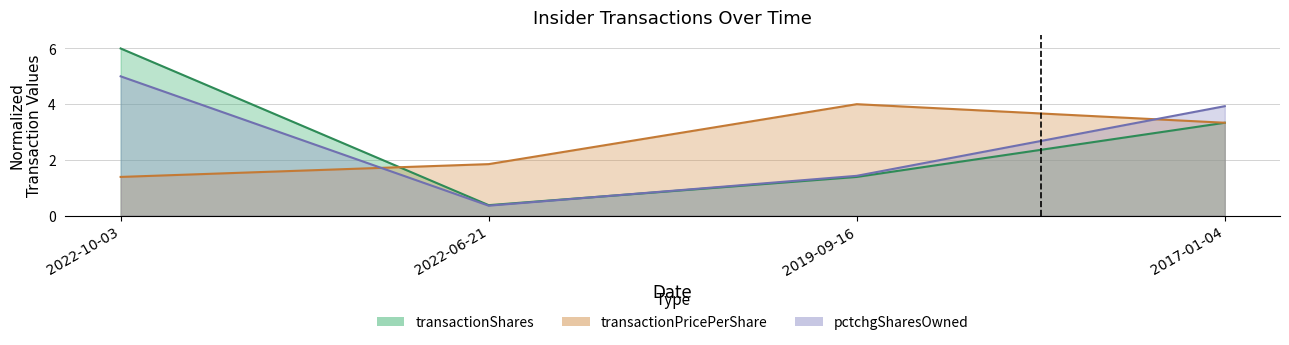

List the labels in order of transactionShares value, largest first.

2022-10-03, 2017-01-04, 2019-09-16, 2022-06-21